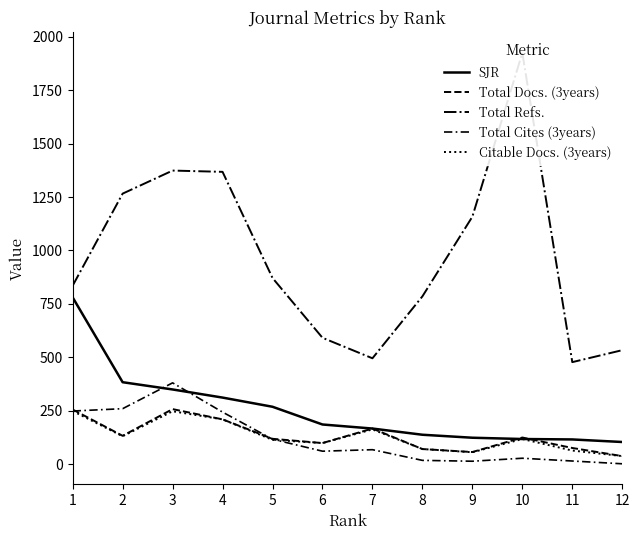

Count the number of data series in this chart.

5